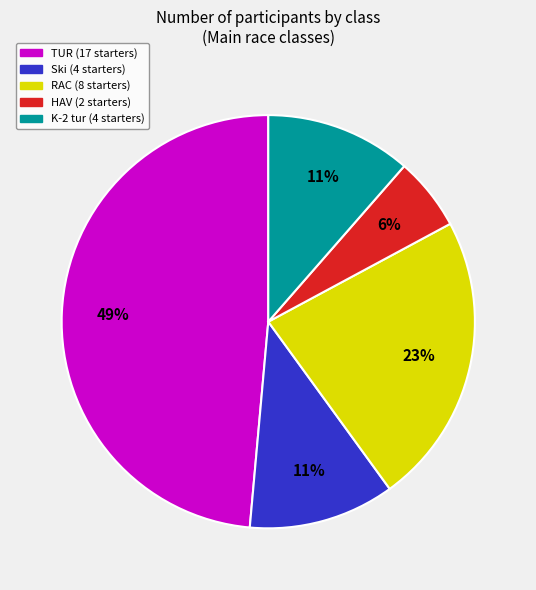

To the nearest percent, what is the average slice percentage?

20%